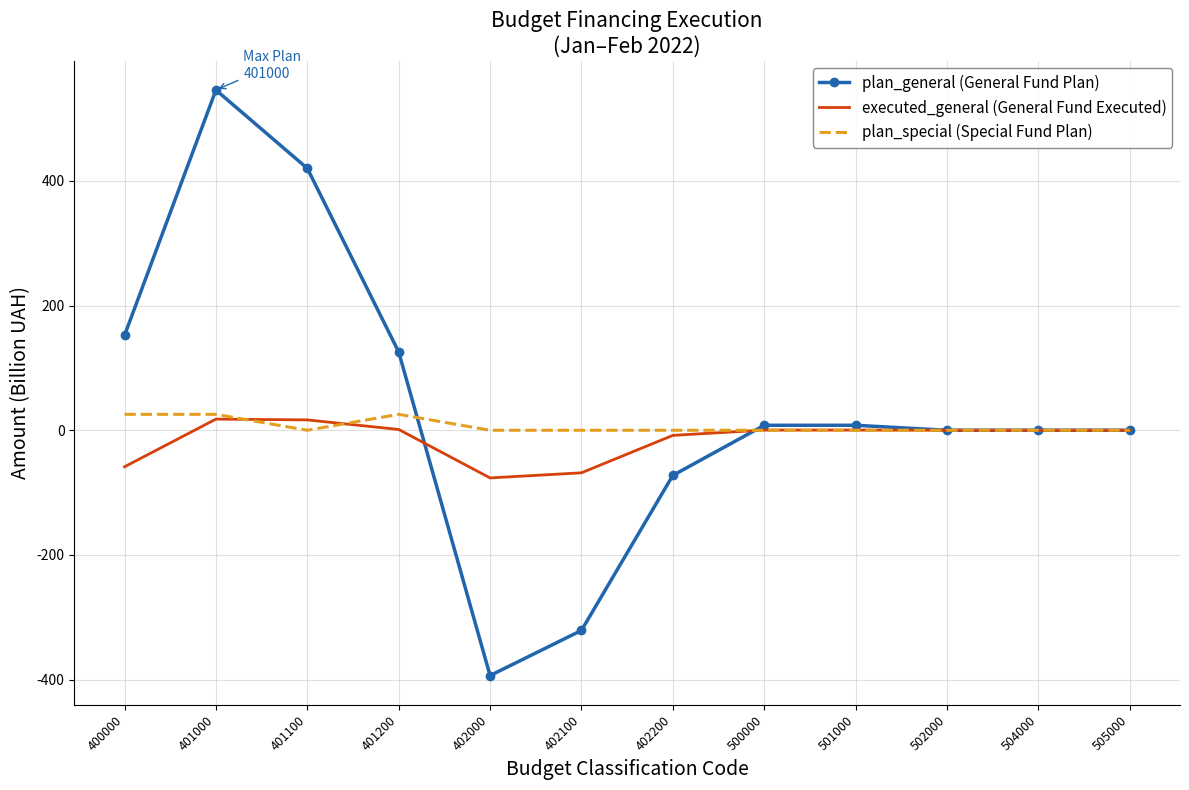

Which series changed the most between 402000 and 402100?

plan_general (General Fund Plan)